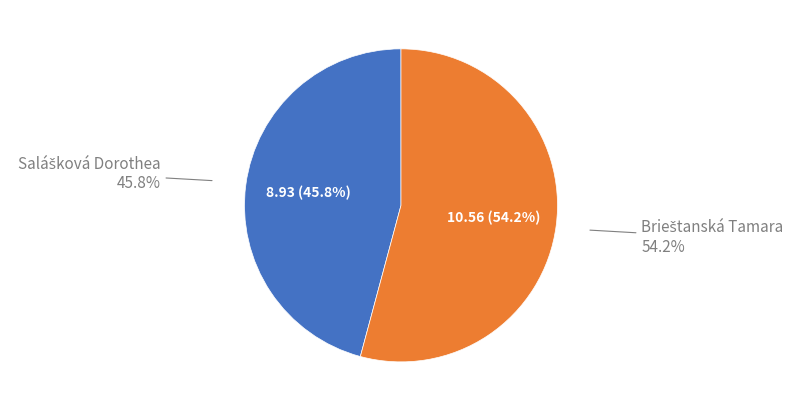

What is the ratio of the value at Brieštanská Tamara to the value at Salášková Dorothea?

1.2